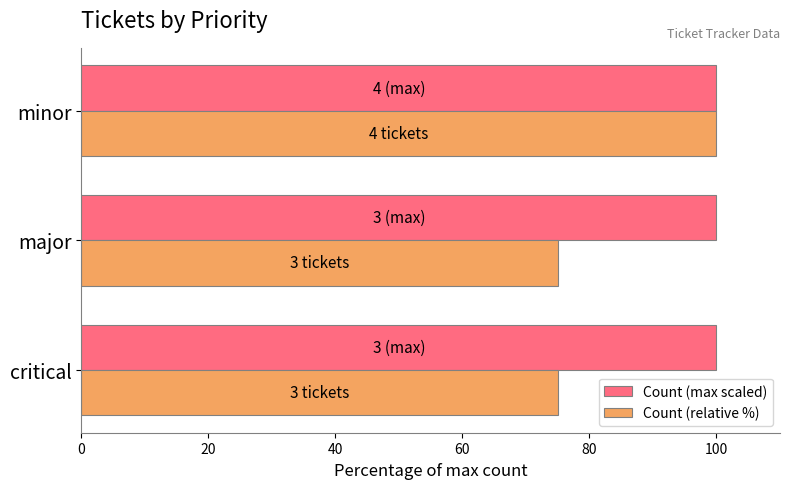

What is the sum of all Count (relative %) values?

250